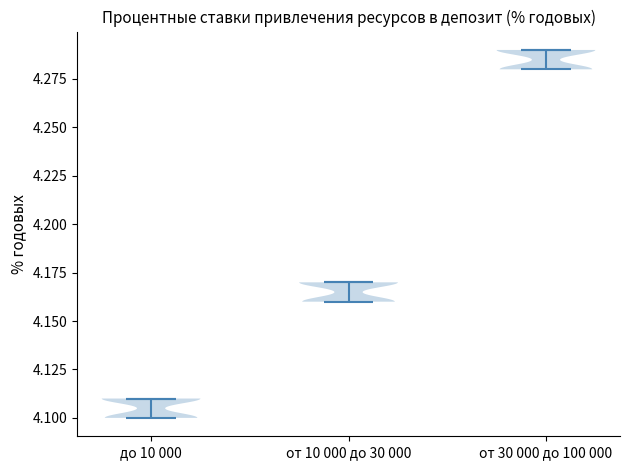

Where does the median line of the violin for от 10 000 до 30 000 sit on the y-axis? The values are not printed on the chart, so give them approximately, as read against the axis.

4.17